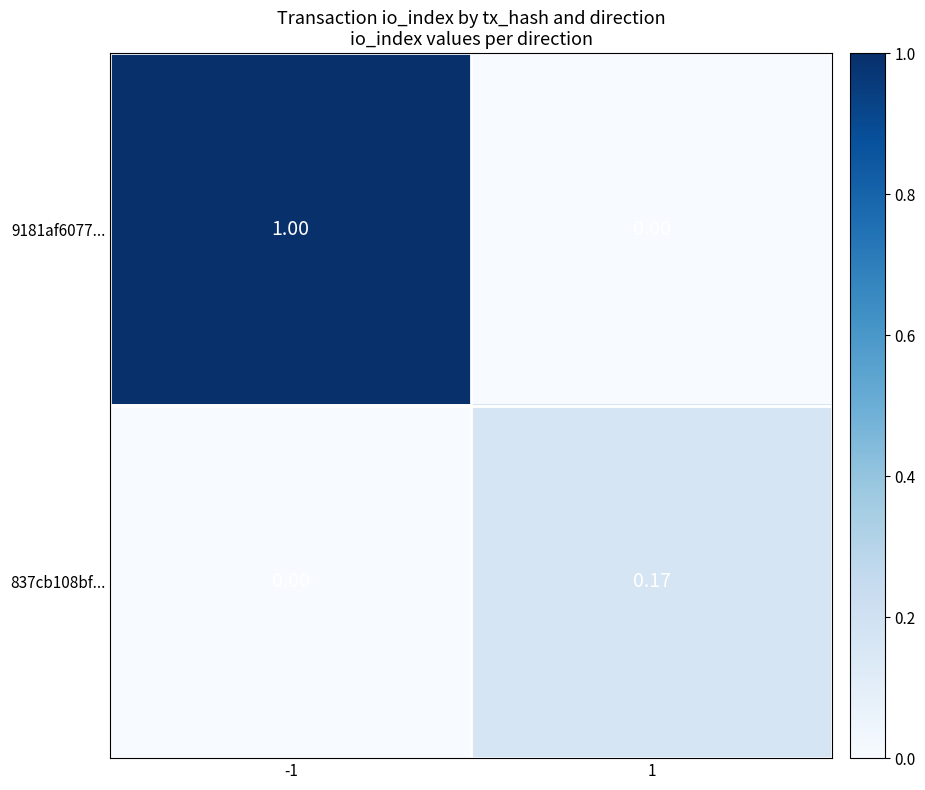

Is the value of 9181af6077... at -1 greater than the value of 837cb108bf... at 1?

Yes